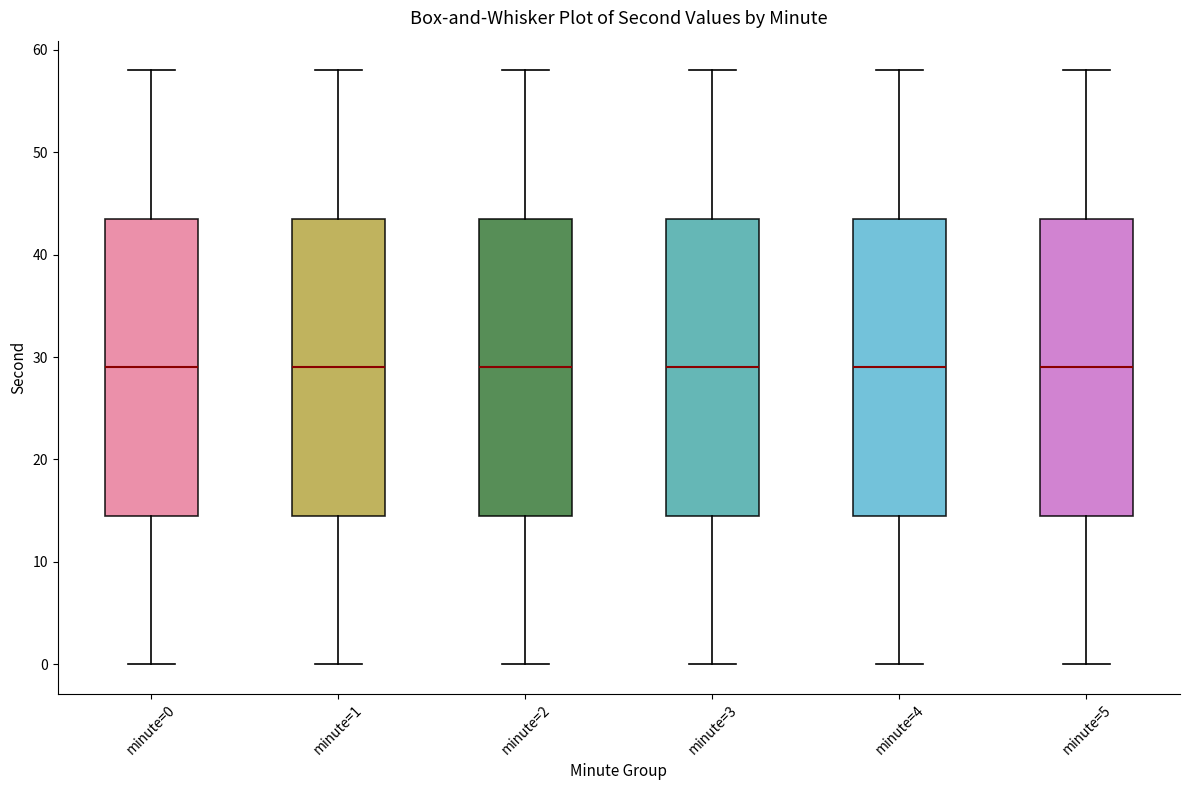

Reading left to right, transcribe this box plot: for each box, give where its median line is, the range the box spans, and where its two whiskers end, as read against the y-axis. The values are not printed on the chart, so give them approximately, as read against the axis.

minute=0: median 29, box 15 to 44, whiskers 0 to 58
minute=1: median 29, box 15 to 44, whiskers 0 to 58
minute=2: median 29, box 15 to 44, whiskers 0 to 58
minute=3: median 29, box 15 to 44, whiskers 0 to 58
minute=4: median 29, box 15 to 44, whiskers 0 to 58
minute=5: median 29, box 15 to 44, whiskers 0 to 58